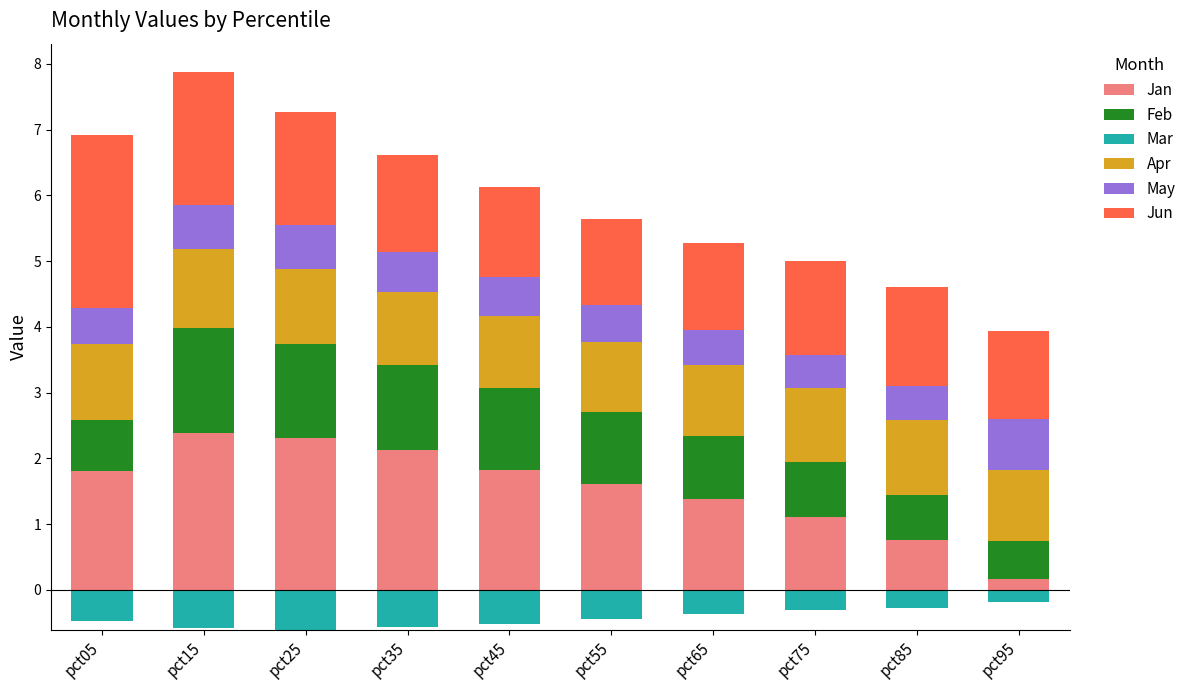

True or false: Feb has a value of 2.2 at pct35.

False